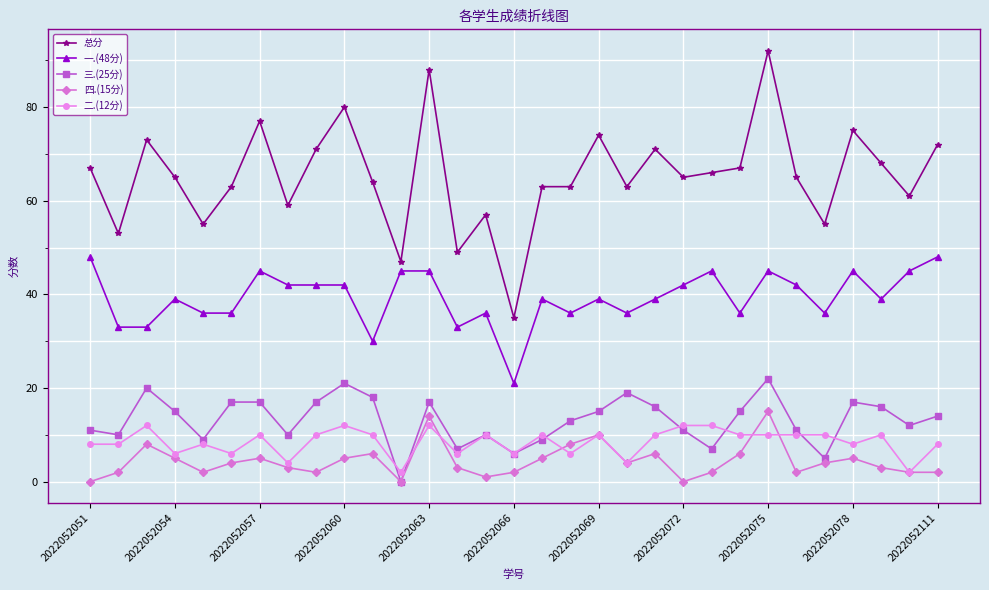

Which series has the largest total across all categories?

总分